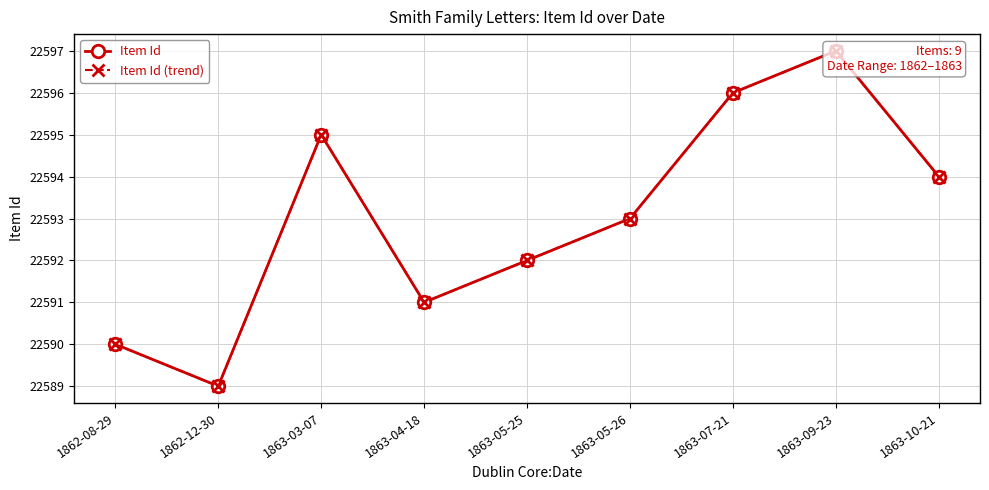

What is the sum of the Item Id values at 1863-10-21 and 1863-05-26?

45187